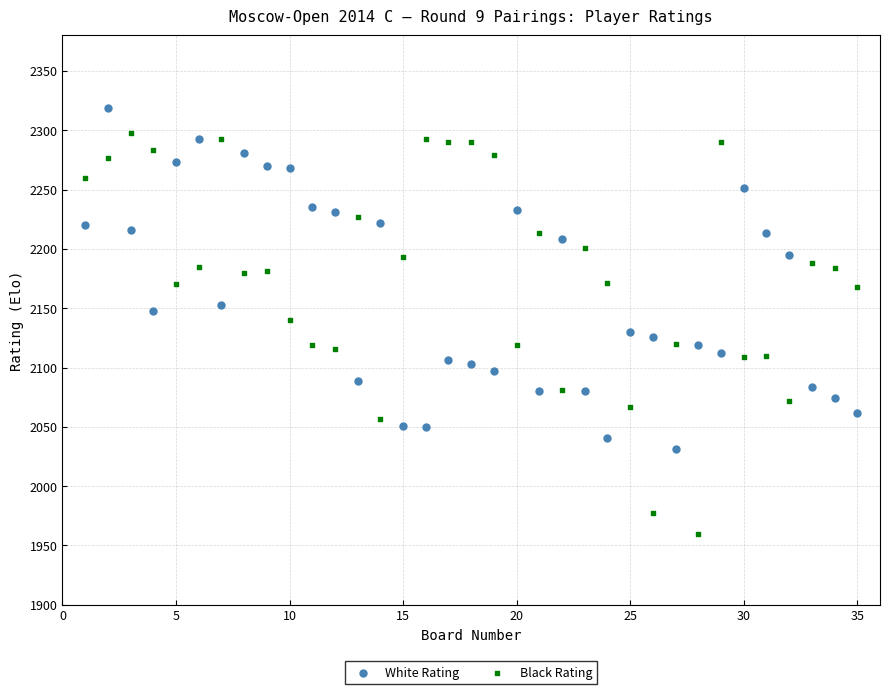

Across all data points, what is the range of X values (max minus min)?

34